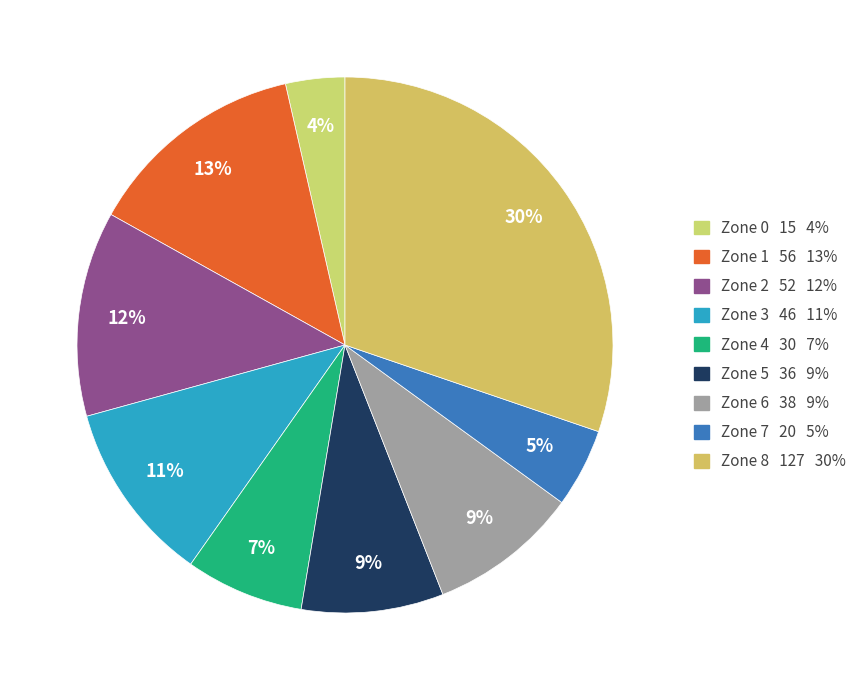

To the nearest percent, what portion does Zone 7 represent?

5%